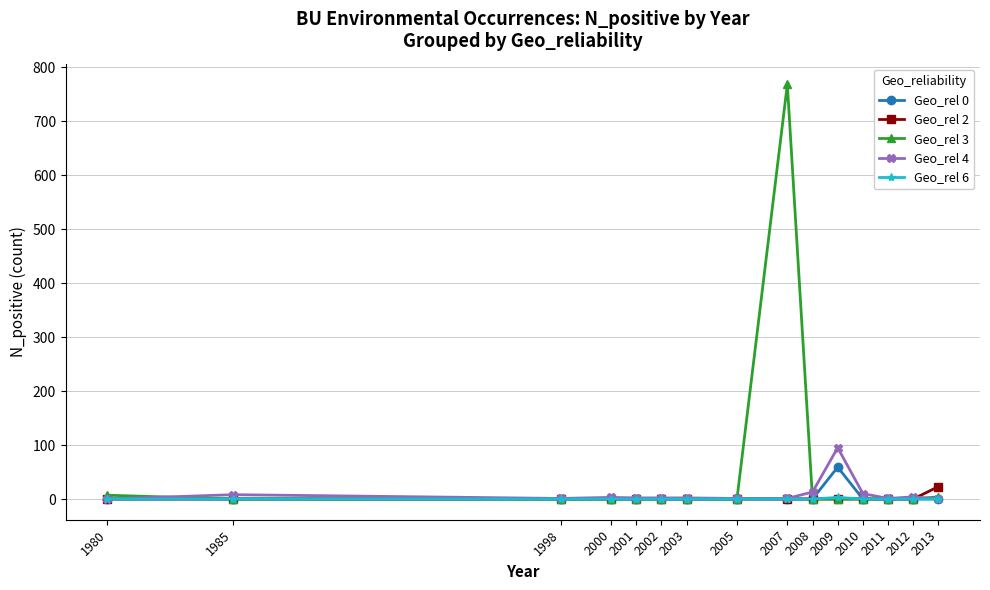

What is the sum of all Geo_rel 2 values?

23